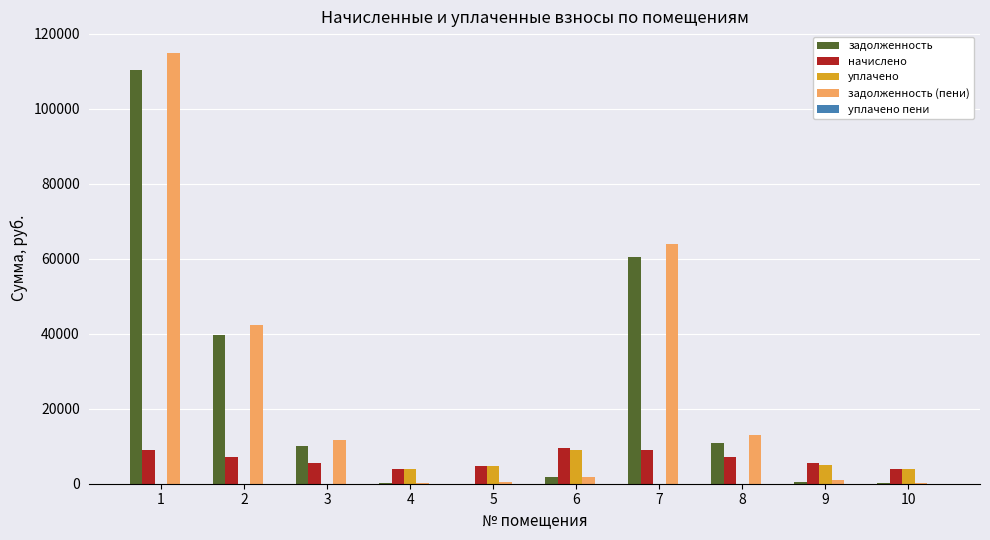

The value of уплачено at 1 is 0.0. True or false?

True